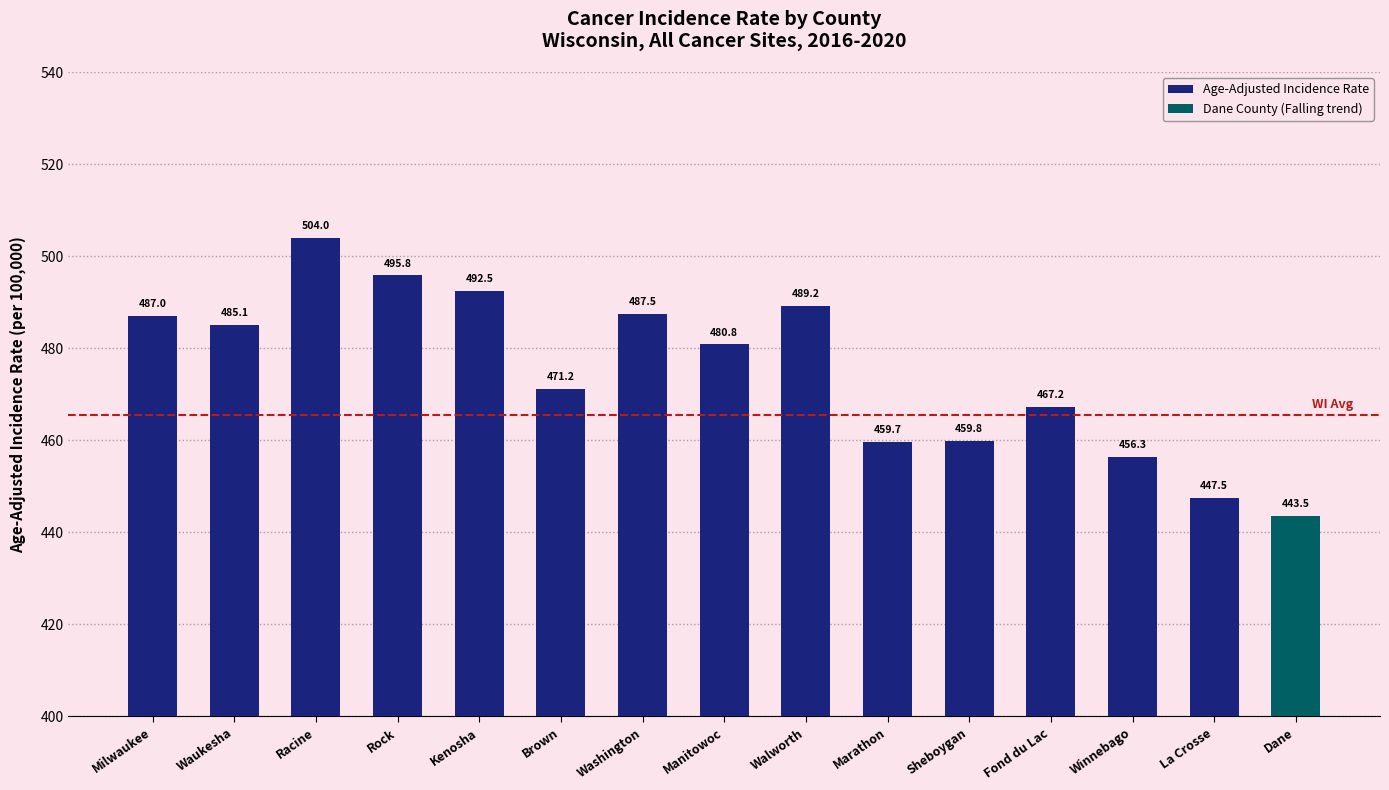

How many data points are above 480?

8